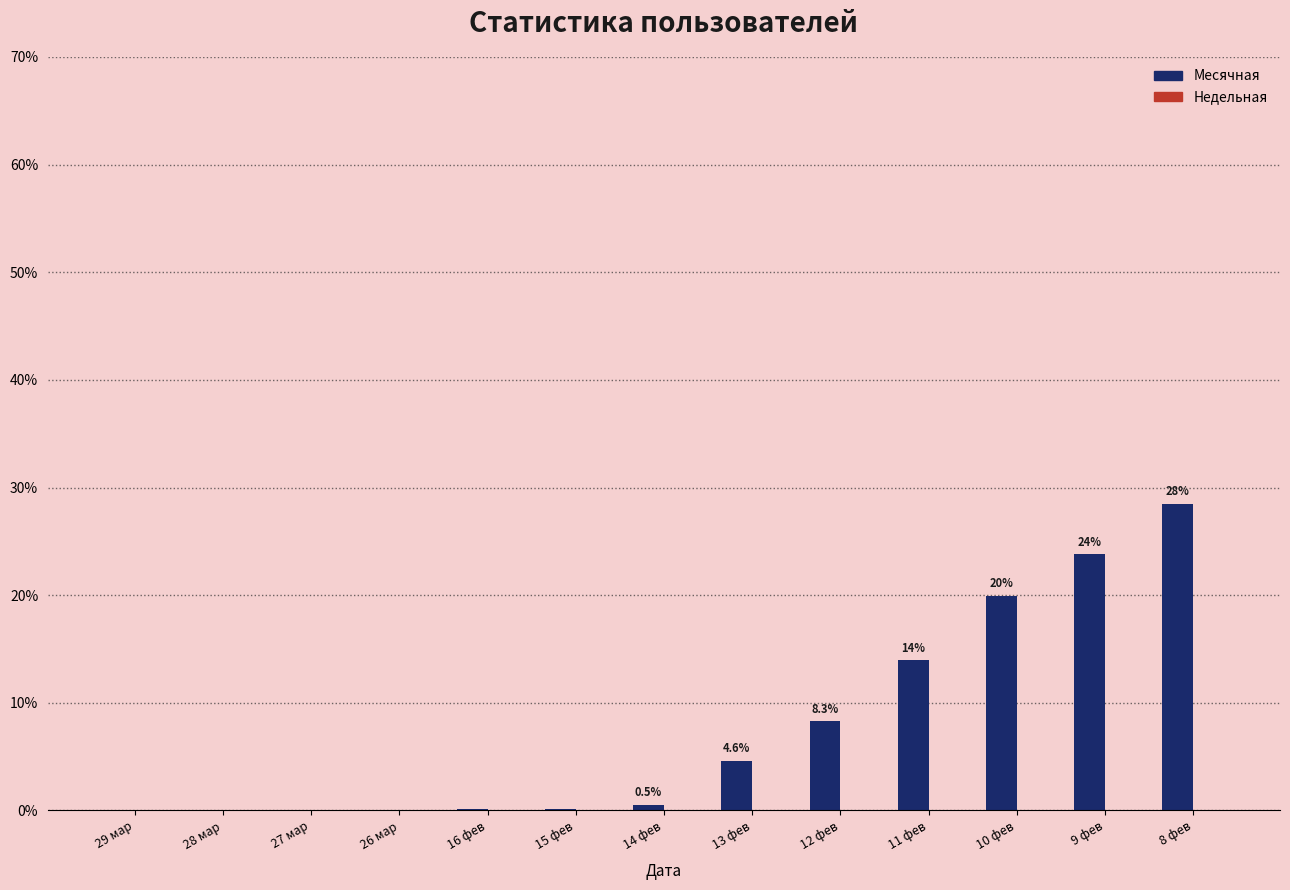

Which has a higher value, 10 фев or 9 фев?

9 фев